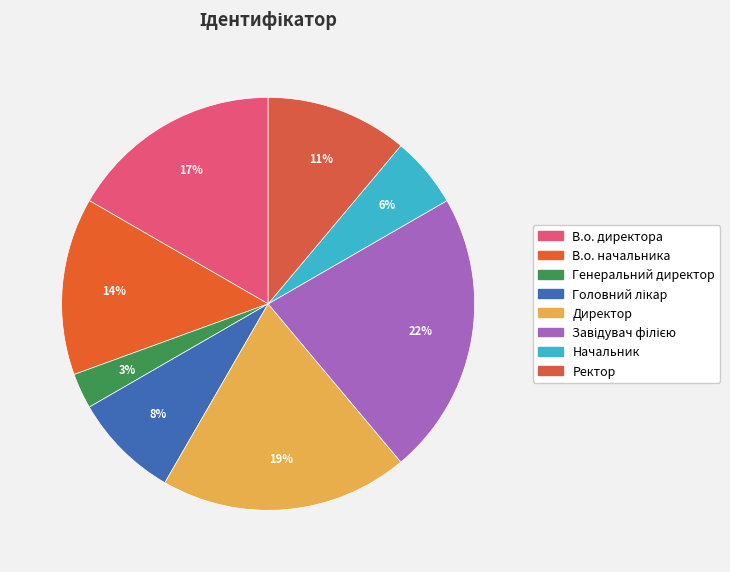

To the nearest percent, what is the difference between the largest and smallest slice percentages?

19%